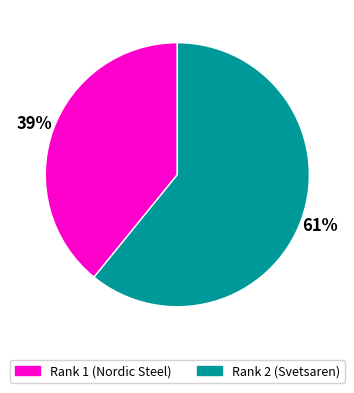

True or false: Rank 2 (Svetsaren) accounts for 61% of the total.

True